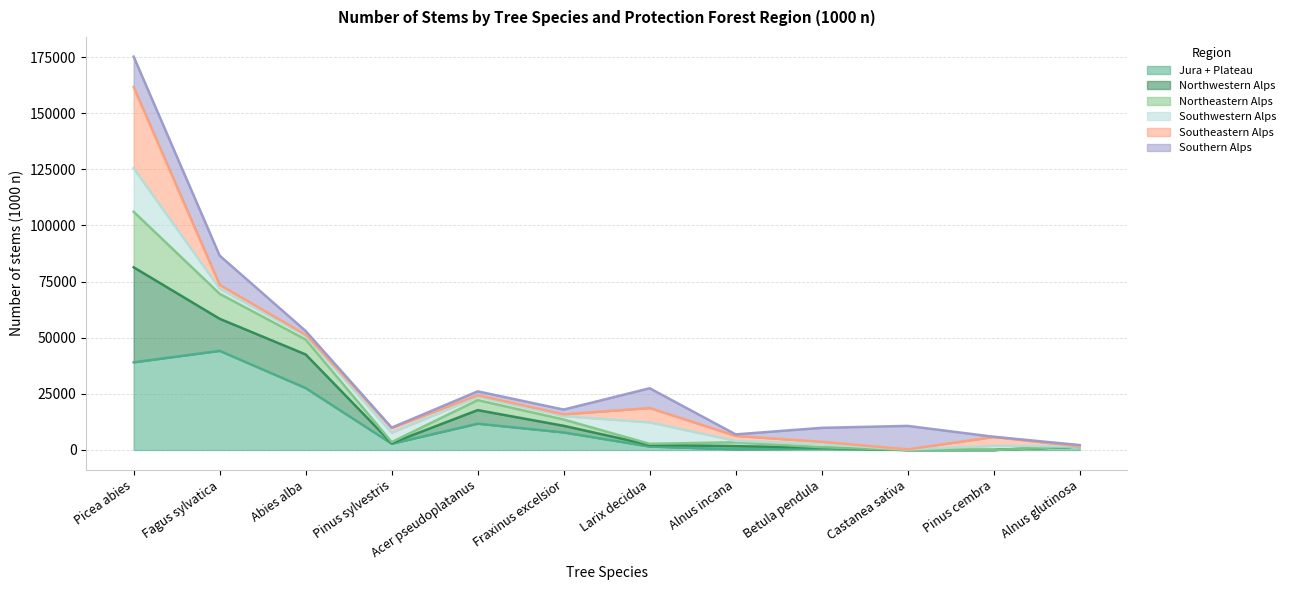

Is the value of Northeastern Alps at Abies alba greater than the value of Jura + Plateau at Betula pendula?

Yes